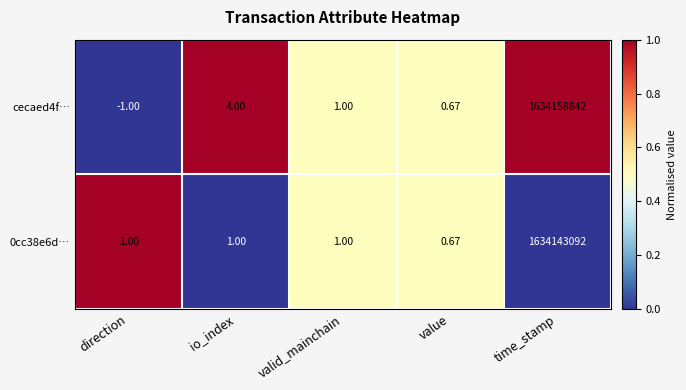

At which category is the sum across all series the highest?

time_stamp